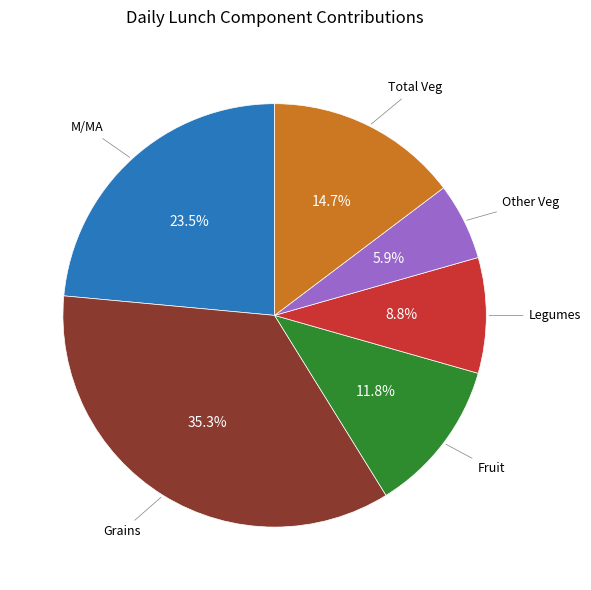

Is there a majority slice in this chart?

No